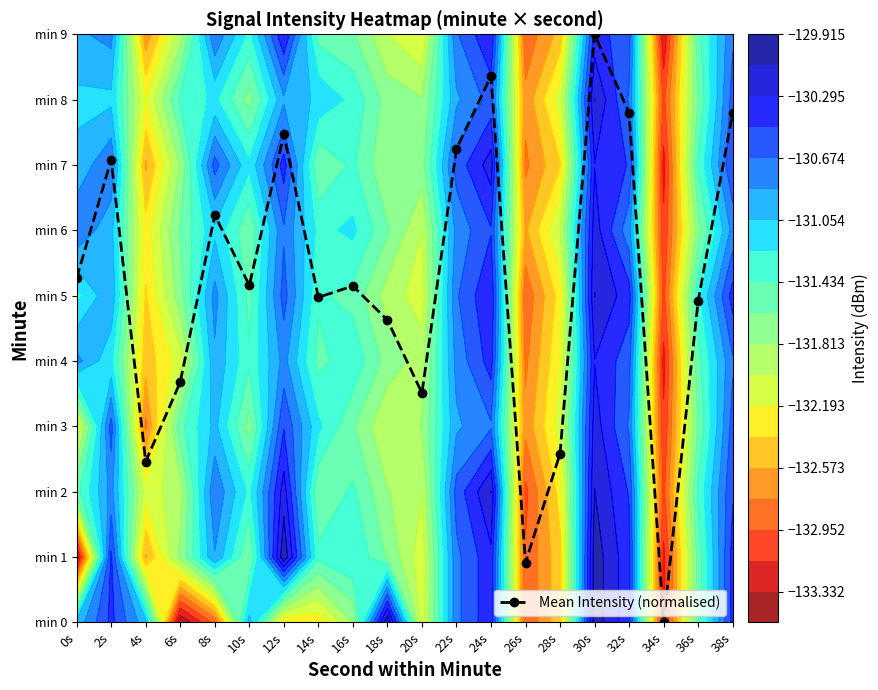

Rank the categories by value from highest to lowest.

30s, 24s, 38s, 32s, 12s, 22s, 2s, 8s, 0s, 10s, 16s, 14s, 36s, 18s, 6s, 20s, 28s, 4s, 26s, 34s